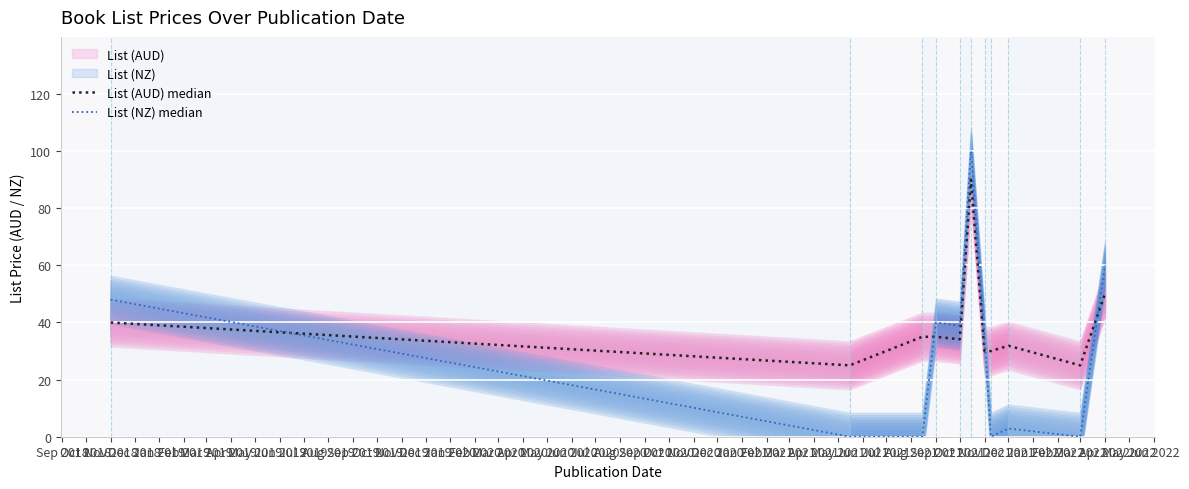

In List (AUD) median, how many points are higher than both neighbors (excluding endpoints)?

2